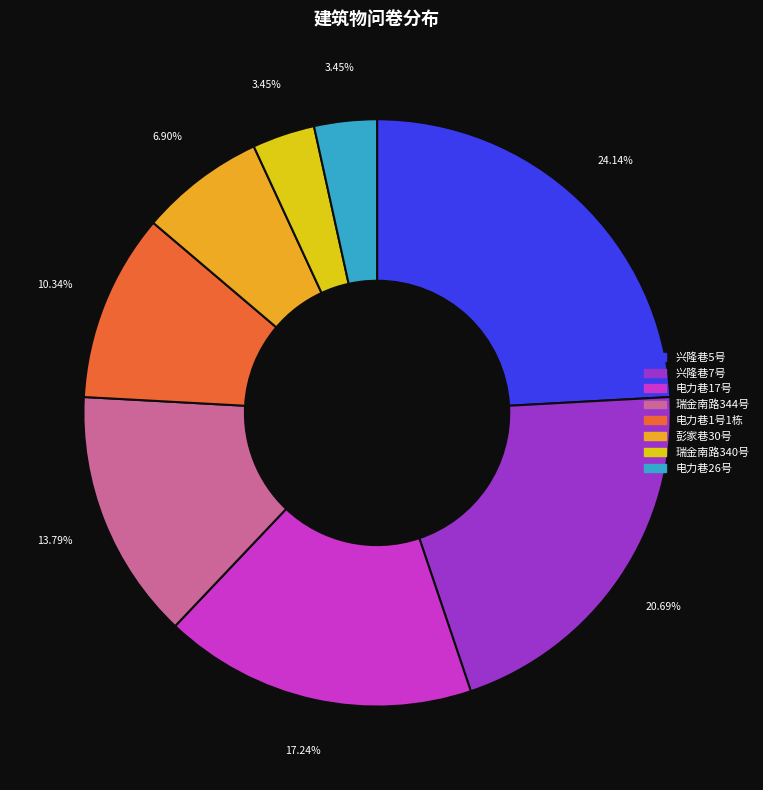

To the nearest percent, what is the difference between the largest and smallest slice percentages?

21%